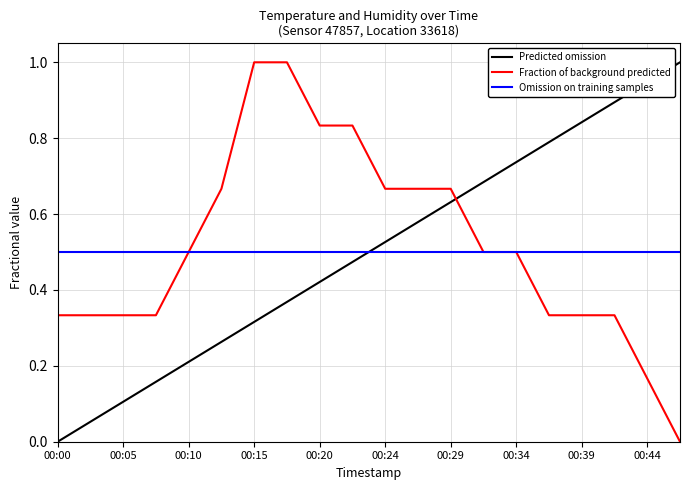

True or false: Predicted omission and Omission on training samples intersect in this chart.

True